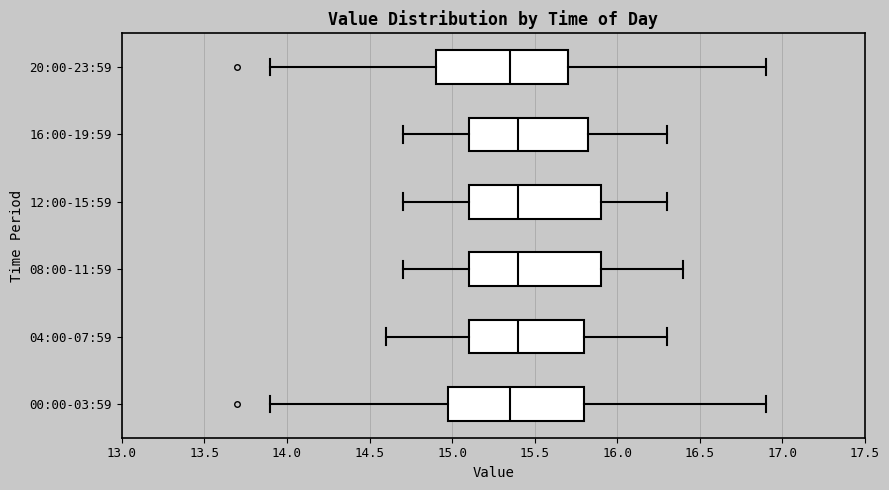

Reading bottom to top, read every box against the x-axis: the position of its median line, the range the box covers, and the ends of its whiskers. The values are not printed on the chart, so give them approximately, as read against the axis.

00:00-03:59: median 15.35, box 15.00 to 15.80, whiskers 13.90 to 16.90
04:00-07:59: median 15.40, box 15.10 to 15.80, whiskers 14.60 to 16.30
08:00-11:59: median 15.40, box 15.10 to 15.90, whiskers 14.70 to 16.40
12:00-15:59: median 15.40, box 15.10 to 15.90, whiskers 14.70 to 16.30
16:00-19:59: median 15.40, box 15.10 to 15.85, whiskers 14.70 to 16.30
20:00-23:59: median 15.35, box 14.90 to 15.70, whiskers 13.90 to 16.90